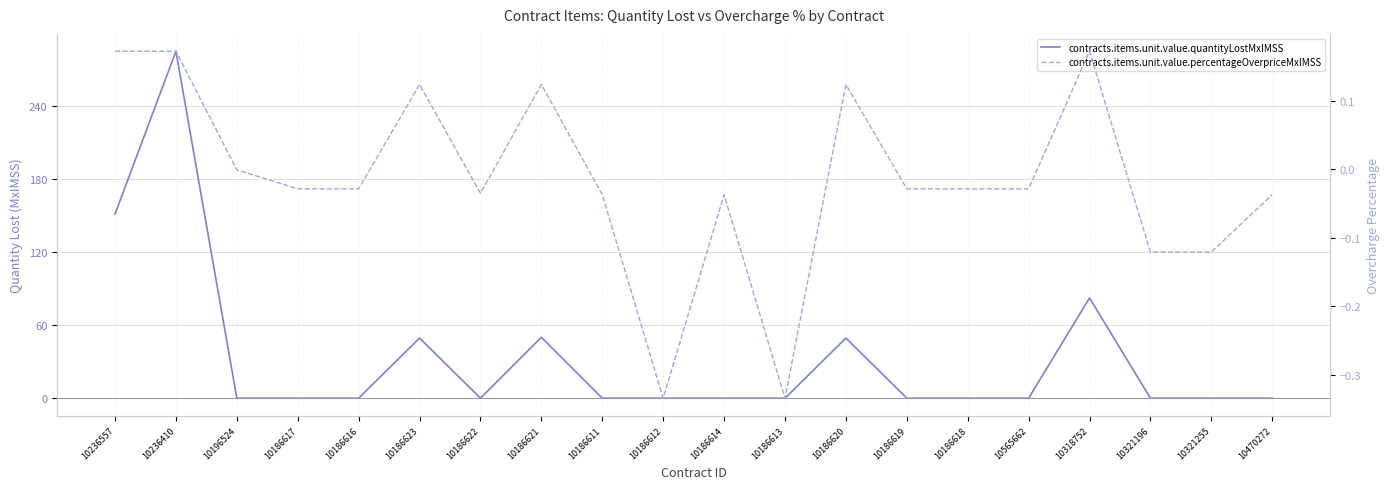

What is the label of the 4th point from the right?

10318752